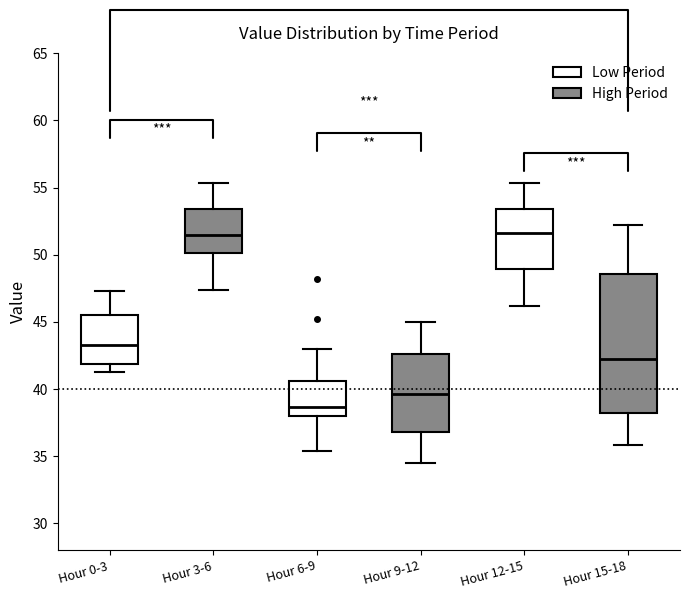

Reading left to right, transcribe this box plot: for each box, give where its median line is, the range the box spans, and where its two whiskers end, as read against the y-axis. The values are not printed on the chart, so give them approximately, as read against the axis.

Hour 0-3: median 43.5, box 42.0 to 45.5, whiskers 41.5 to 47.5
Hour 3-6: median 51.5, box 50.0 to 53.5, whiskers 47.5 to 55.5
Hour 6-9: median 38.5, box 38.0 to 40.5, whiskers 35.5 to 43.0
Hour 9-12: median 39.5, box 37.0 to 42.5, whiskers 34.5 to 45.0
Hour 12-15: median 51.5, box 49.0 to 53.5, whiskers 46.0 to 55.5
Hour 15-18: median 42.5, box 38.0 to 48.5, whiskers 36.0 to 52.0